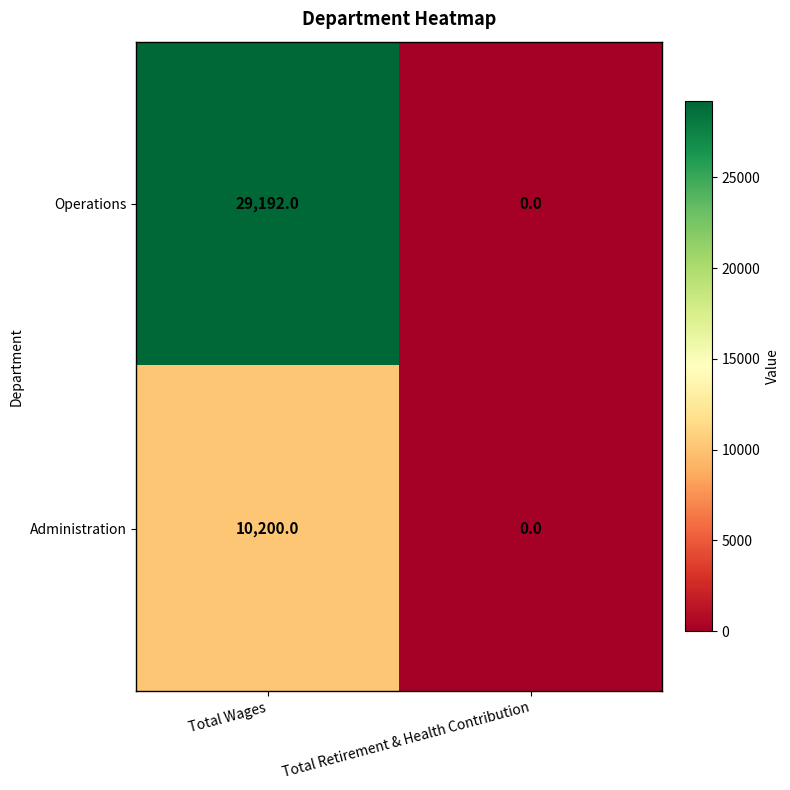

The value of Administration at Total Retirement & Health Contribution is 0. True or false?

True